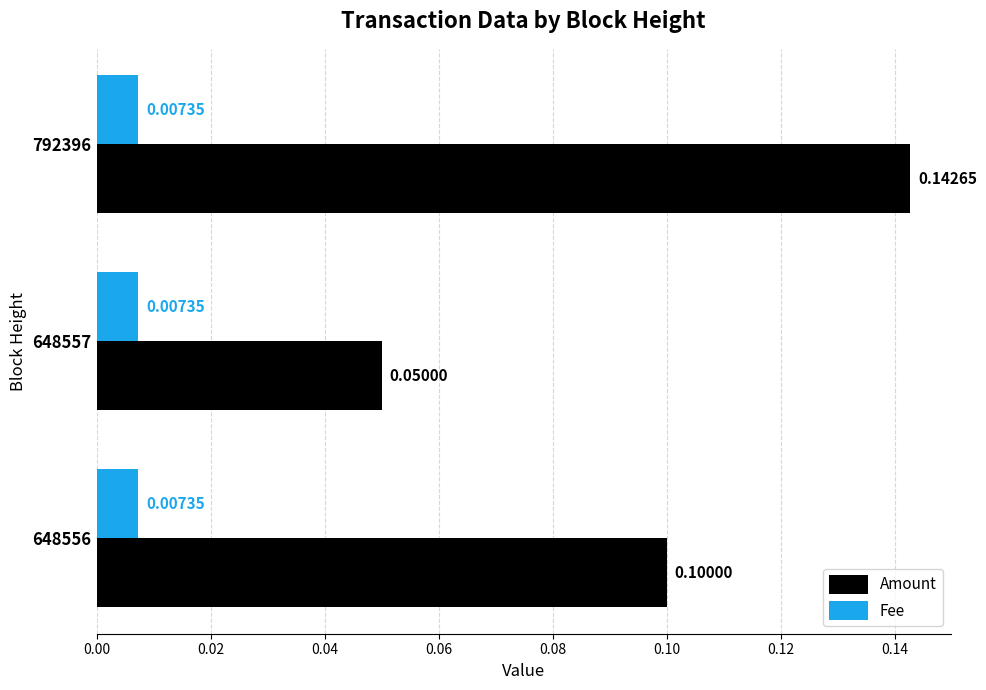

Which series has the widest spread of values?

Amount